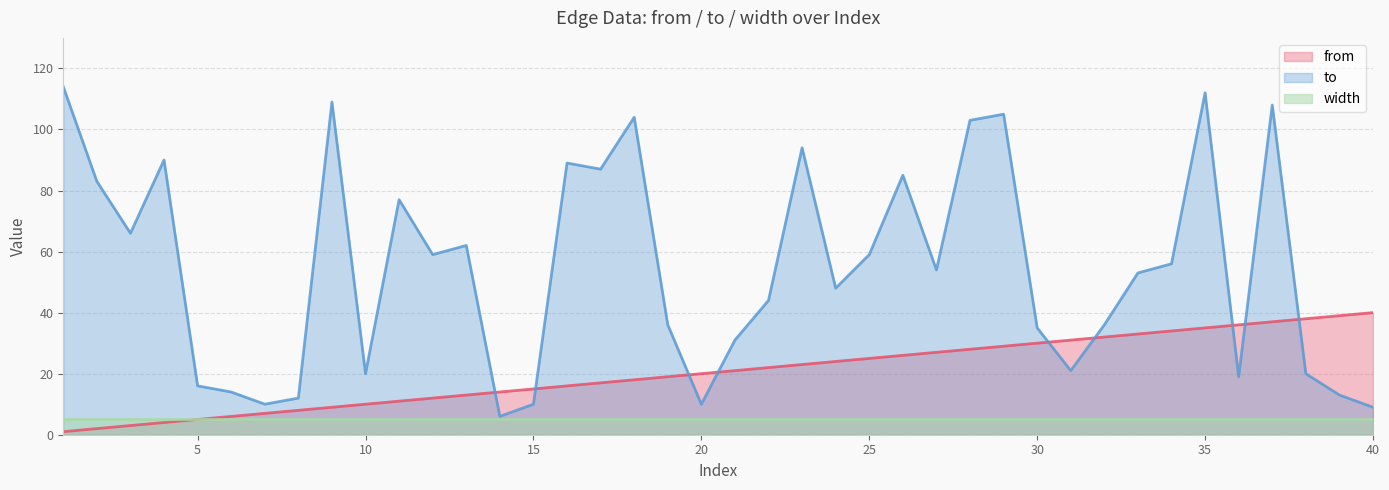

What is the minimum value for to?

6